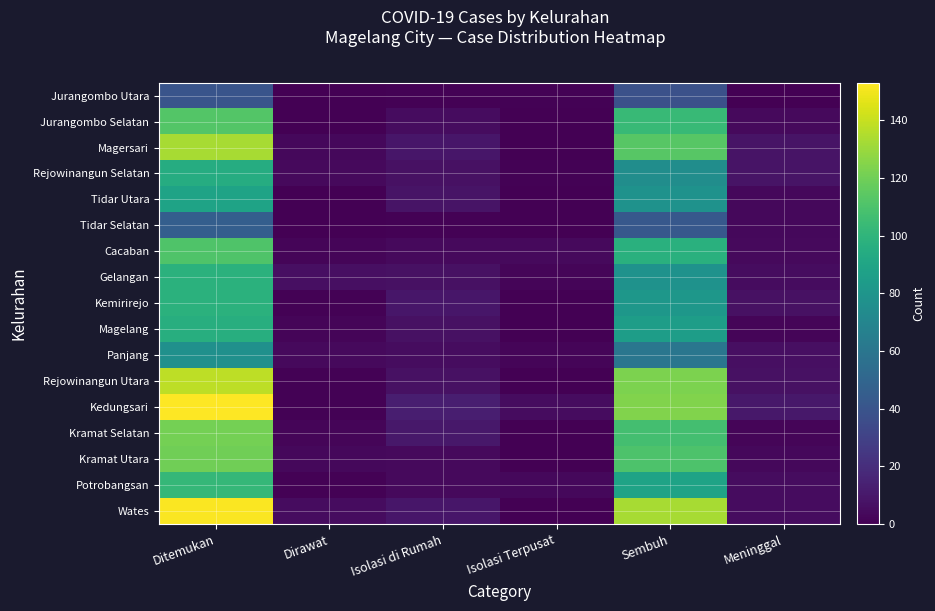

Rank the series by their maximum value, from highest to lowest.

Kedungsari, Wates, Rejowinangun Utara, Magersari, Kramat Selatan, Kramat Utara, Jurangombo Selatan, Cacaban, Potrobangsan, Gelangan, Kemirirejo, Magelang, Rejowinangun Selatan, Tidar Utara, Panjang, Tidar Selatan, Jurangombo Utara